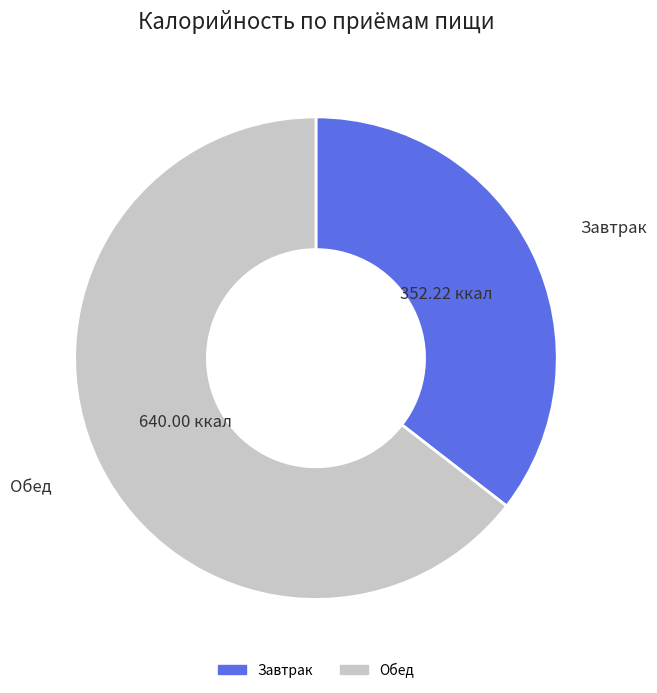

How many segments does this pie chart have?

2